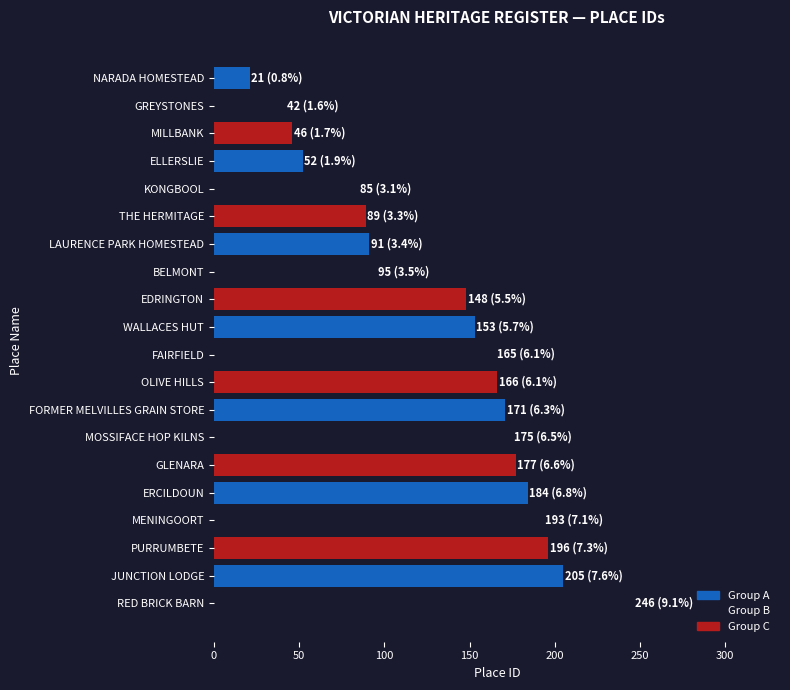

Between ERCILDOUN and EDRINGTON, which is larger?

ERCILDOUN